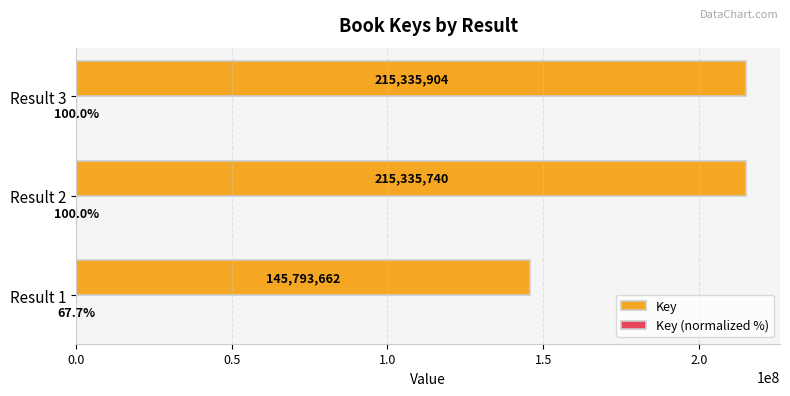

Is it true that Key equals 345228494.2 at Result 3?

False